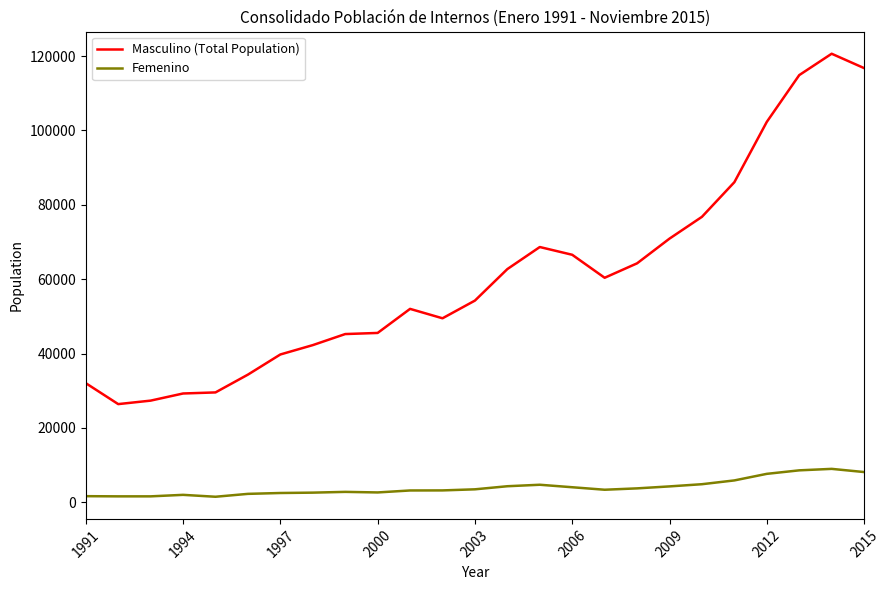

True or false: Masculino (Total Population) and Femenino cross at least once.

False